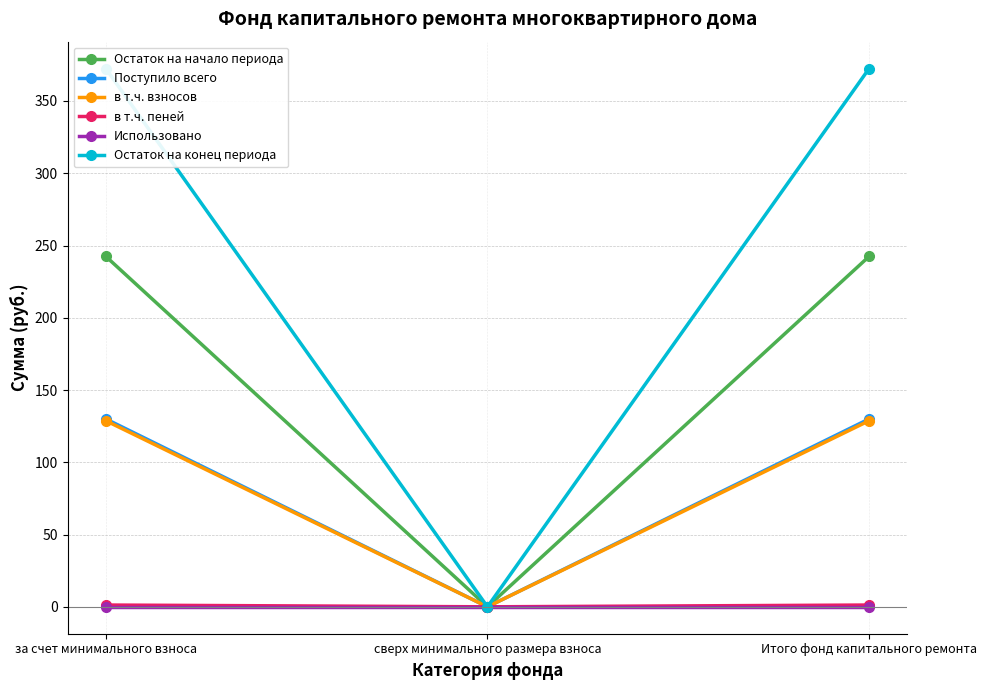

What is the sum of all Остаток на конец периода values?

744.8